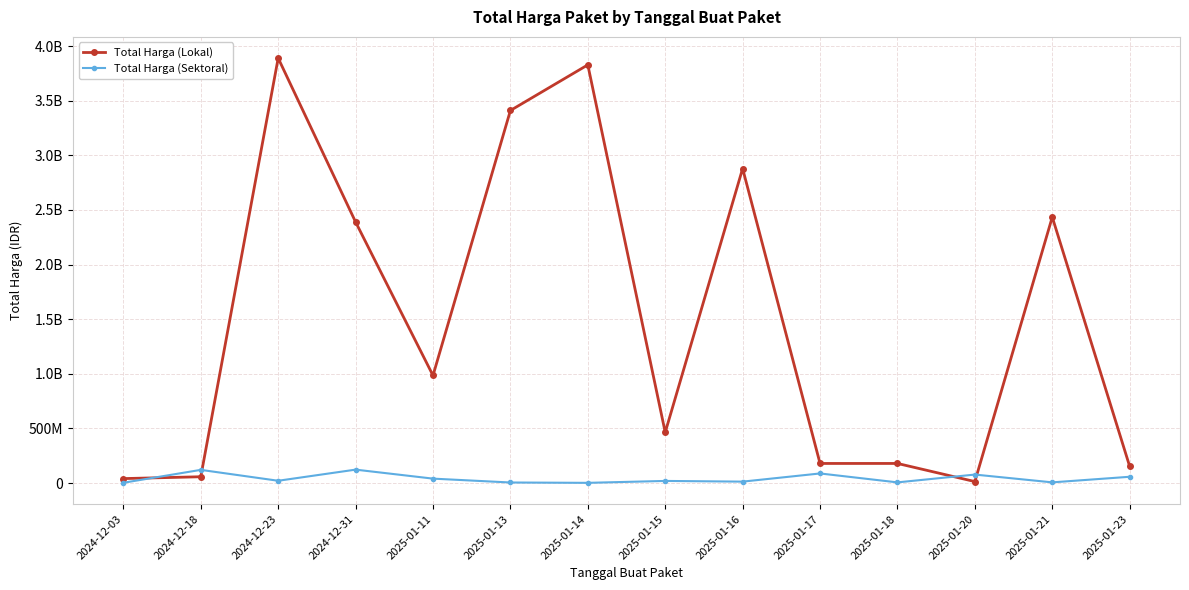

Which series has the widest spread of values?

Total Harga (Lokal)